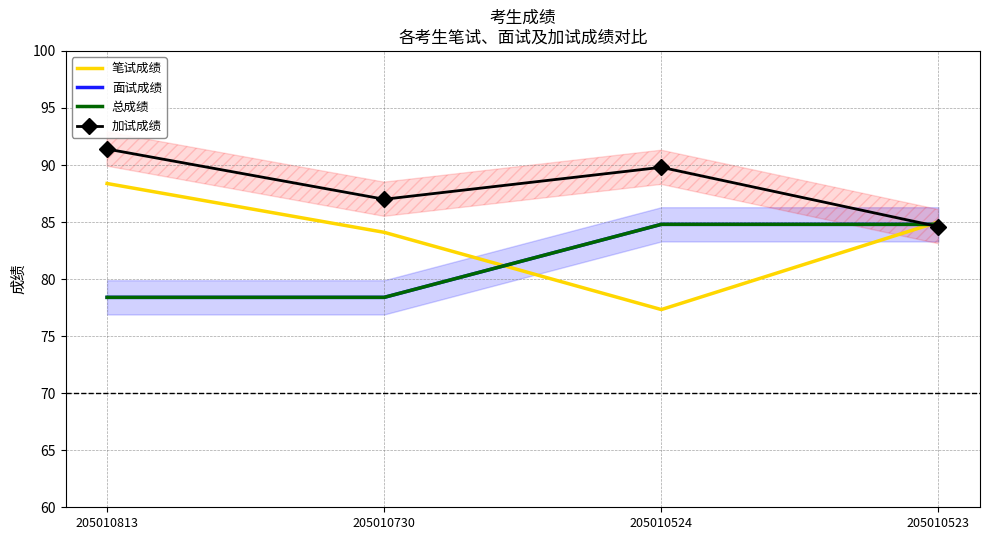

What is the sum of all 加试成绩 values?

352.8